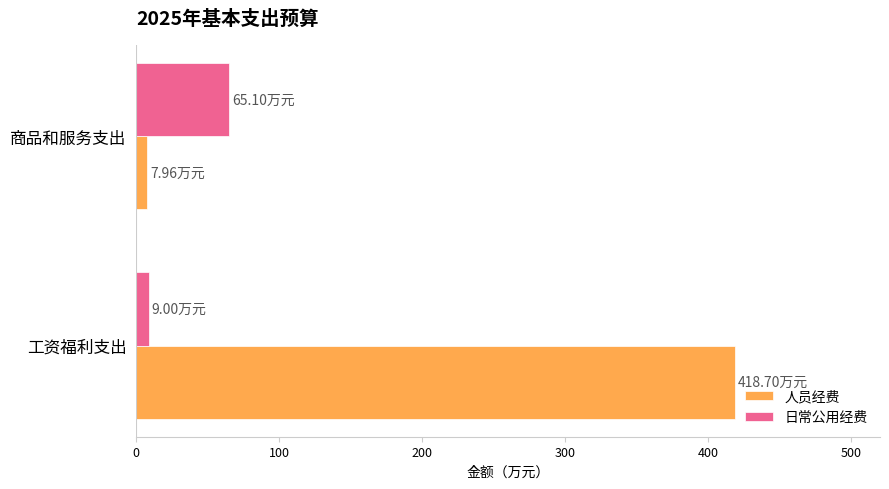

Which label corresponds to the largest value in the chart?

工资福利支出